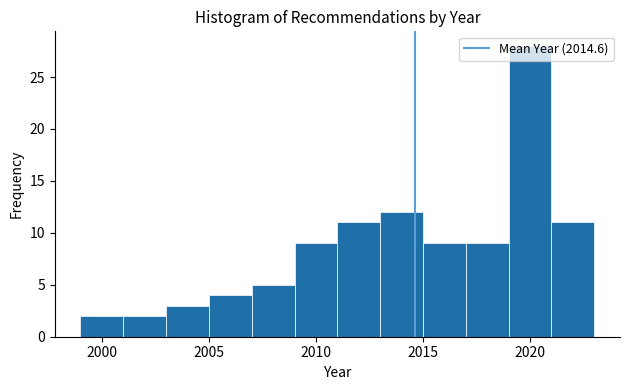

Reading left to right, transcribe this chart: for each bar, give the range it covers on the x-axis and its height. The values are not printed on the chart, so give them approximately, as read against the axis.

1999 to 2001: 2
2001 to 2003: 2
2003 to 2005: 3
2005 to 2007: 4
2007 to 2009: 5
2009 to 2011: 9
2011 to 2013: 11
2013 to 2015: 12
2015 to 2017: 9
2017 to 2019: 9
2019 to 2021: 28
2021 to 2023: 11